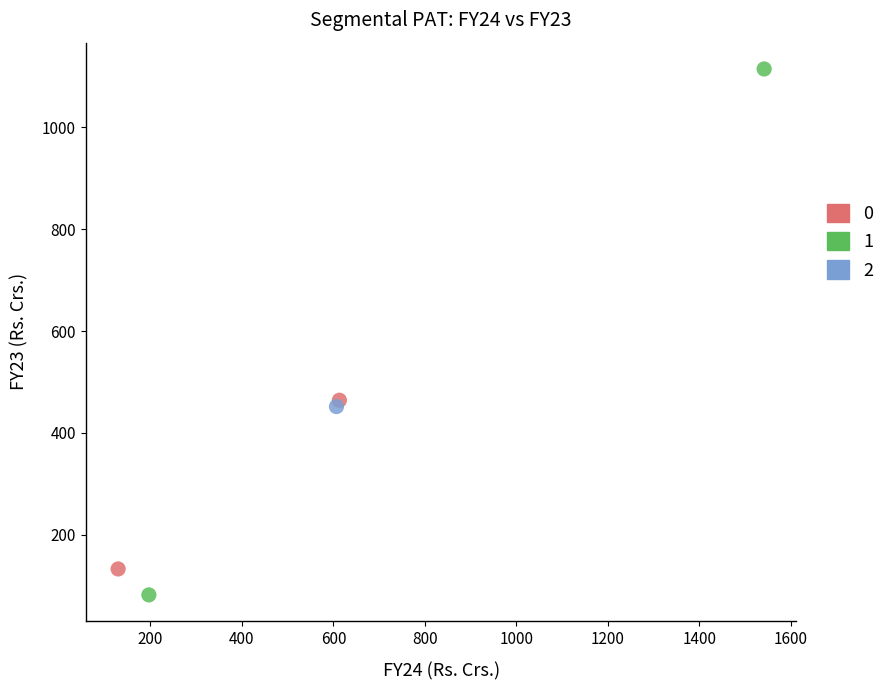

What are all the series names shown in the legend?

0, 1, 2